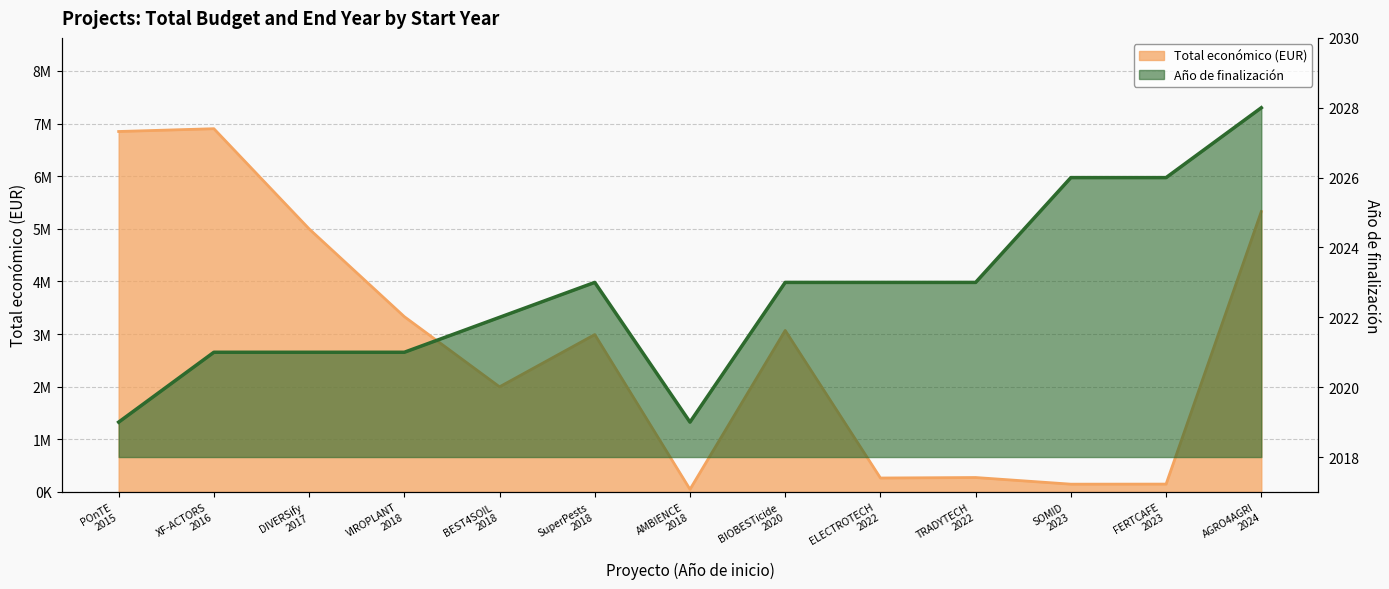

At which category does the chart reach its minimum across all series?

POnTE 2015